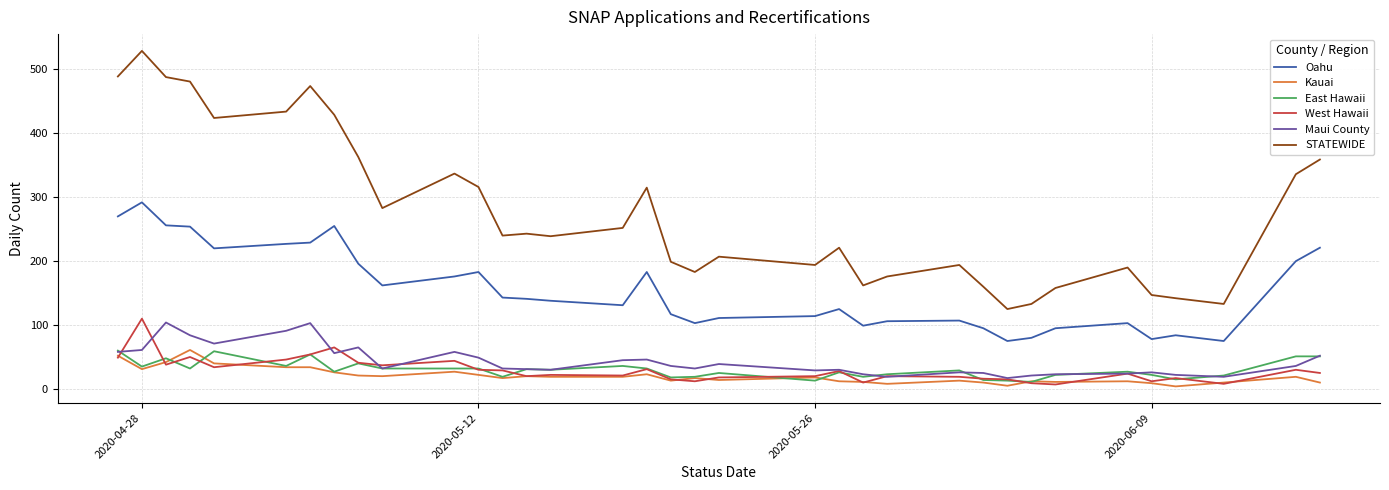

At how many categories does at least one series exceed 61?

35